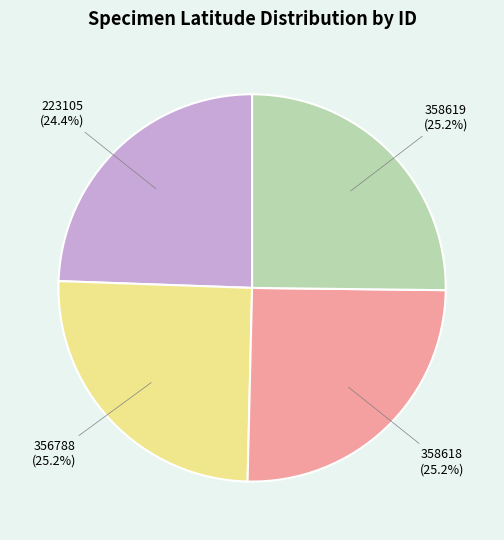

Between 223105 and 358618, which is larger?

358618